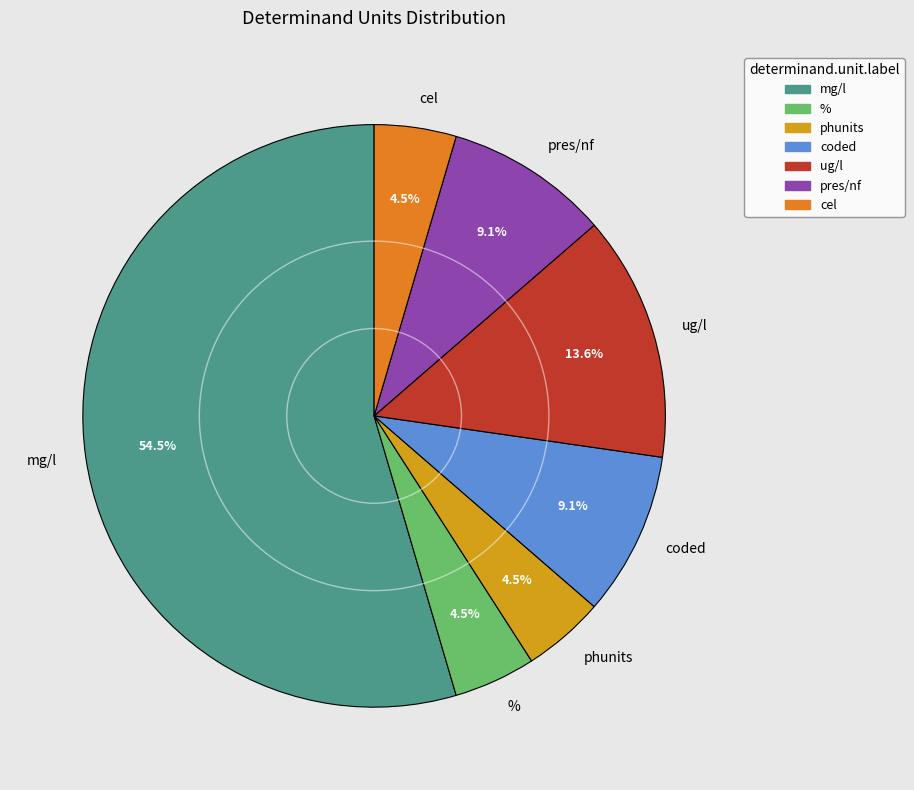

To the nearest percent, what is the difference between the mg/l and pres/nf slice percentages?

45%